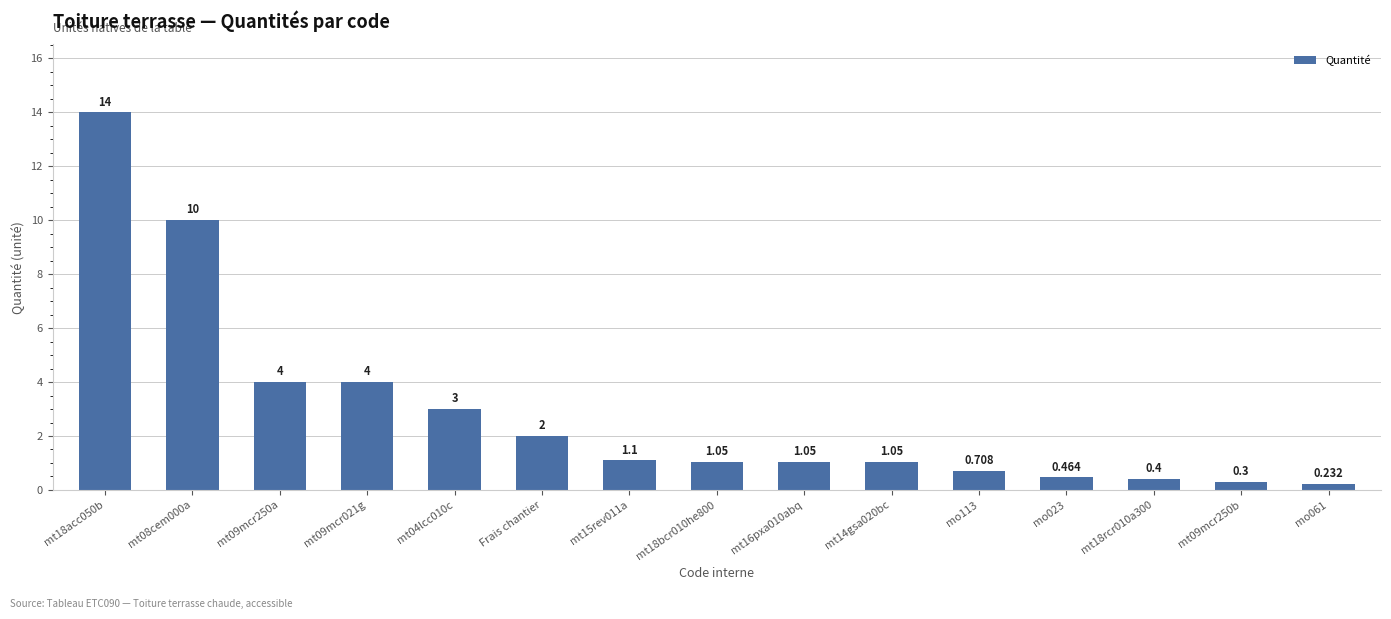

What is the sum of the values at mt09mcr250b and mo113?

1.0